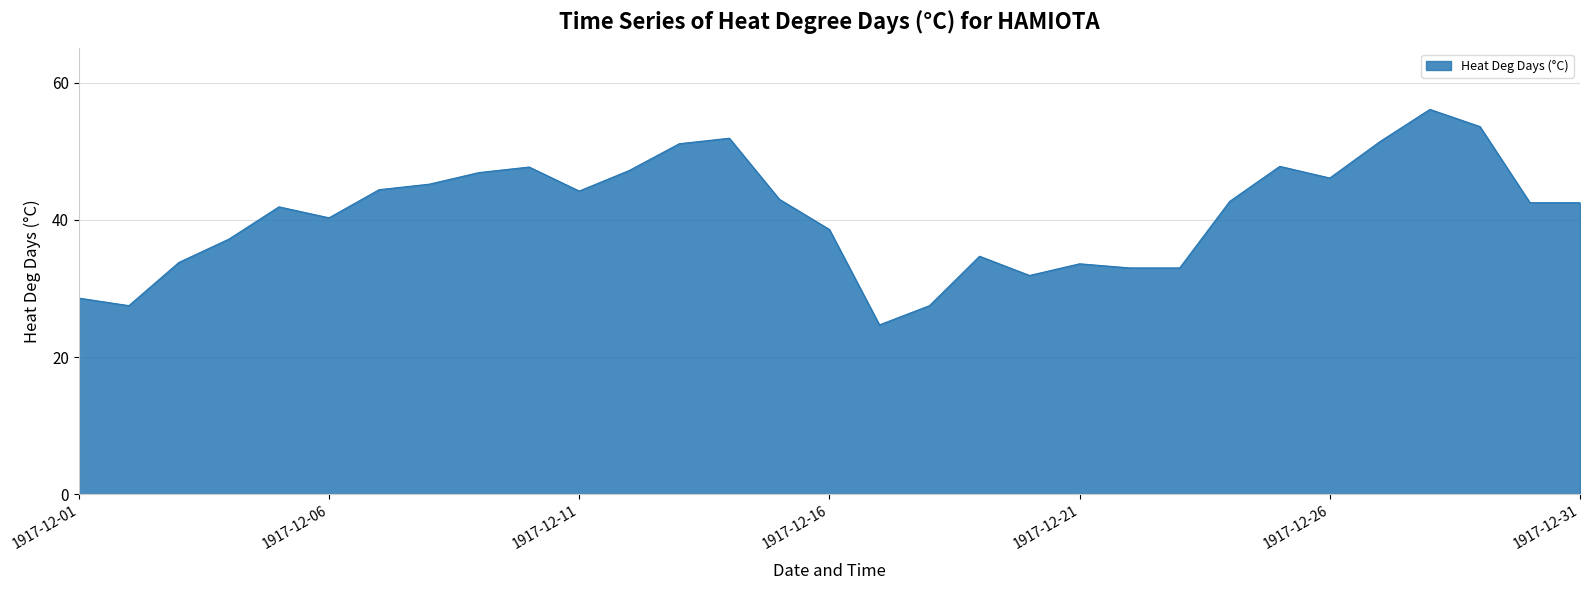

What is the minimum value shown in the chart?

24.7